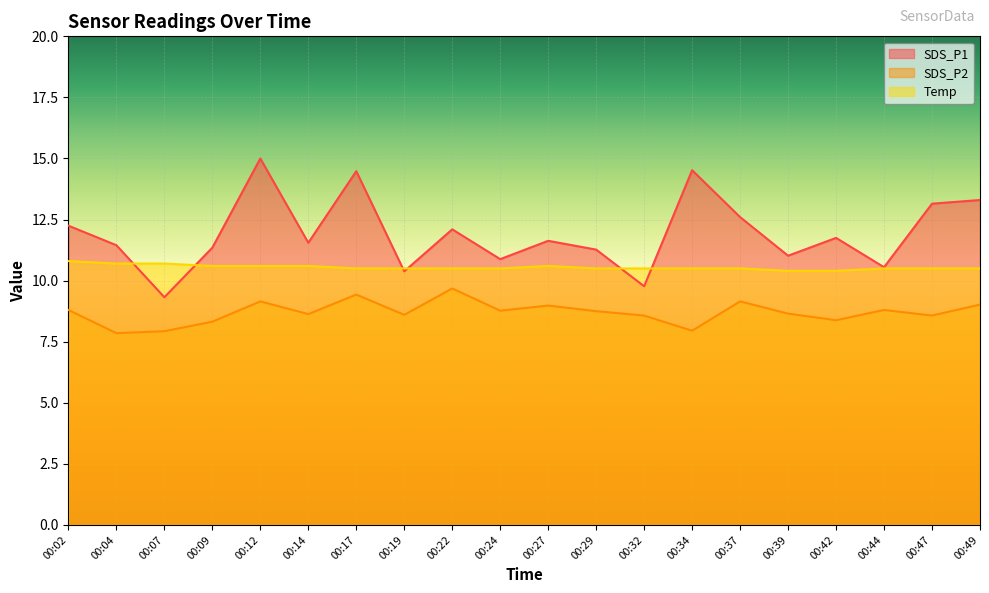

How many data points in SDS_P1 are less than 11?

5